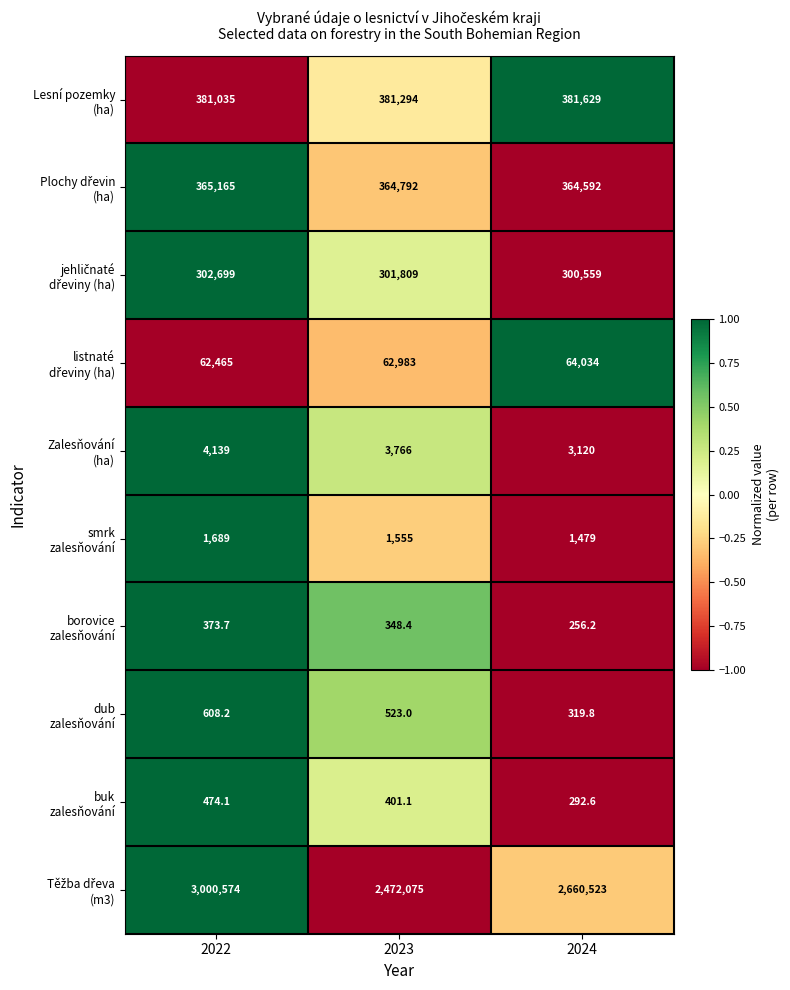

At how many categories does at least one series exceed 2113886?

3